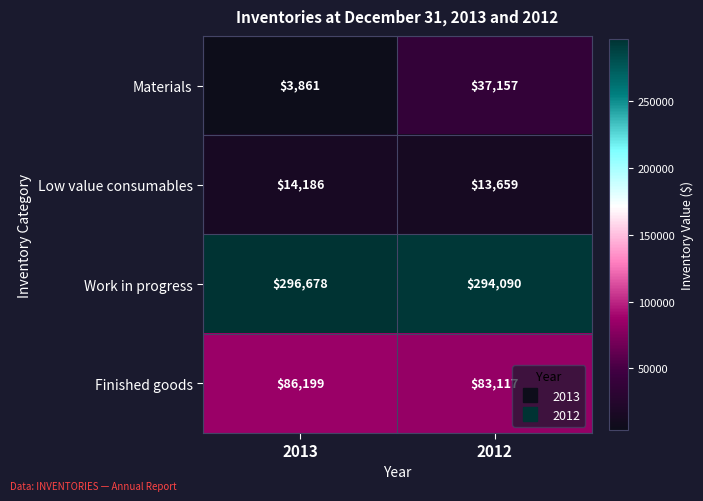

How many data points does each series have?

2